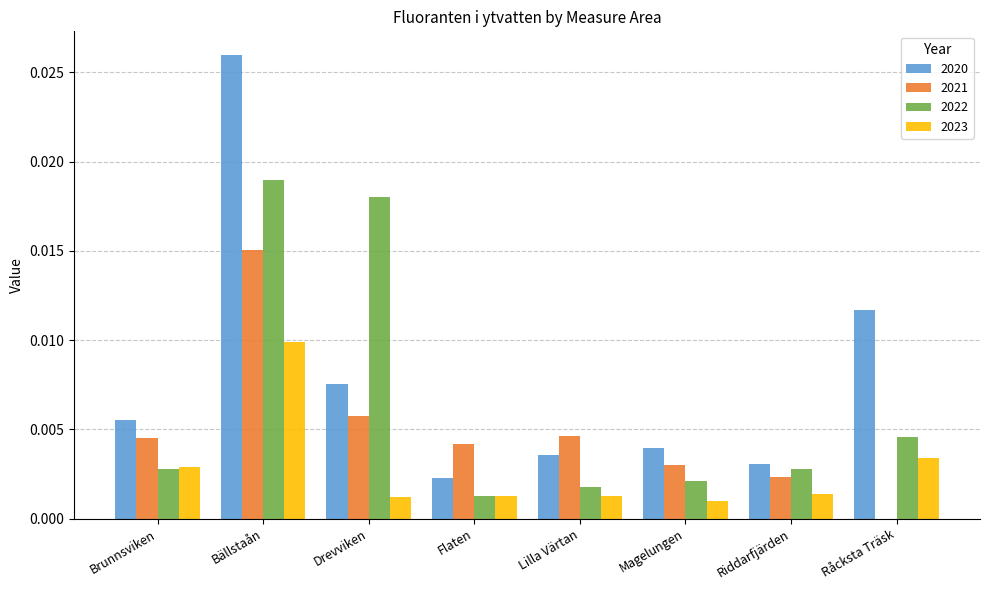

At which category is the sum across all series the highest?

Bällstaån